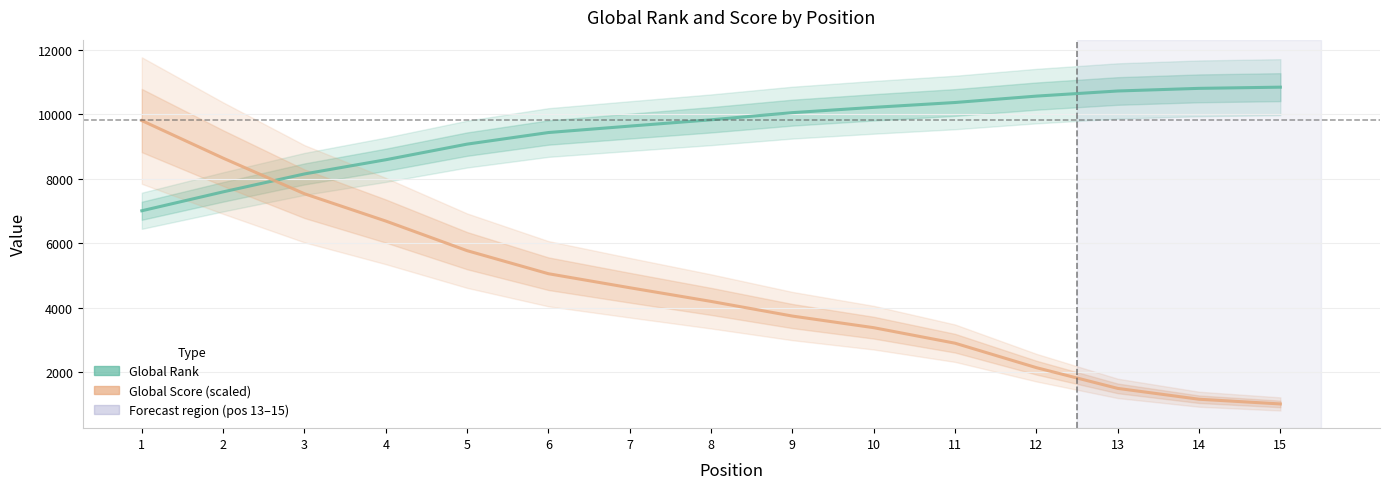

At which category does the chart reach its peak across all series?

15